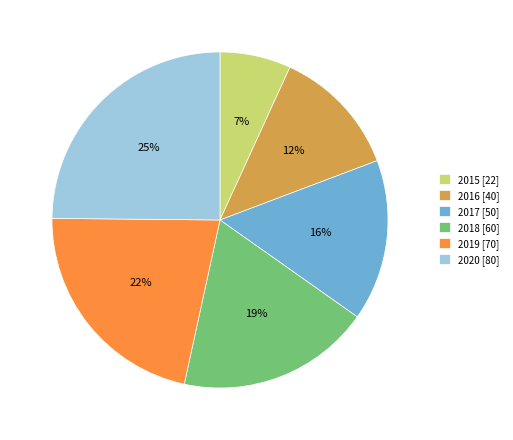

To the nearest percent, what percentage of the pie is 2019?

22%